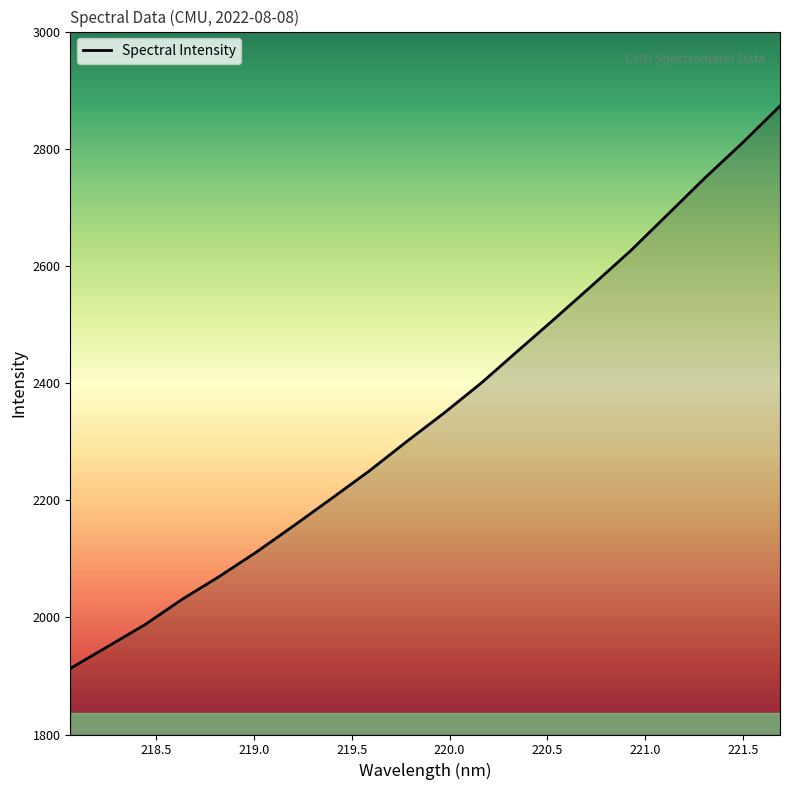

What is the average value?

2350.4